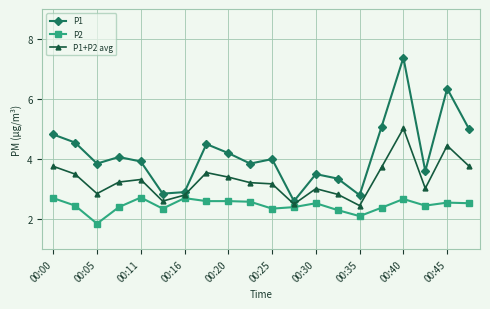

True or false: P1+P2 avg has more than 1 points higher than both neighbors.

True